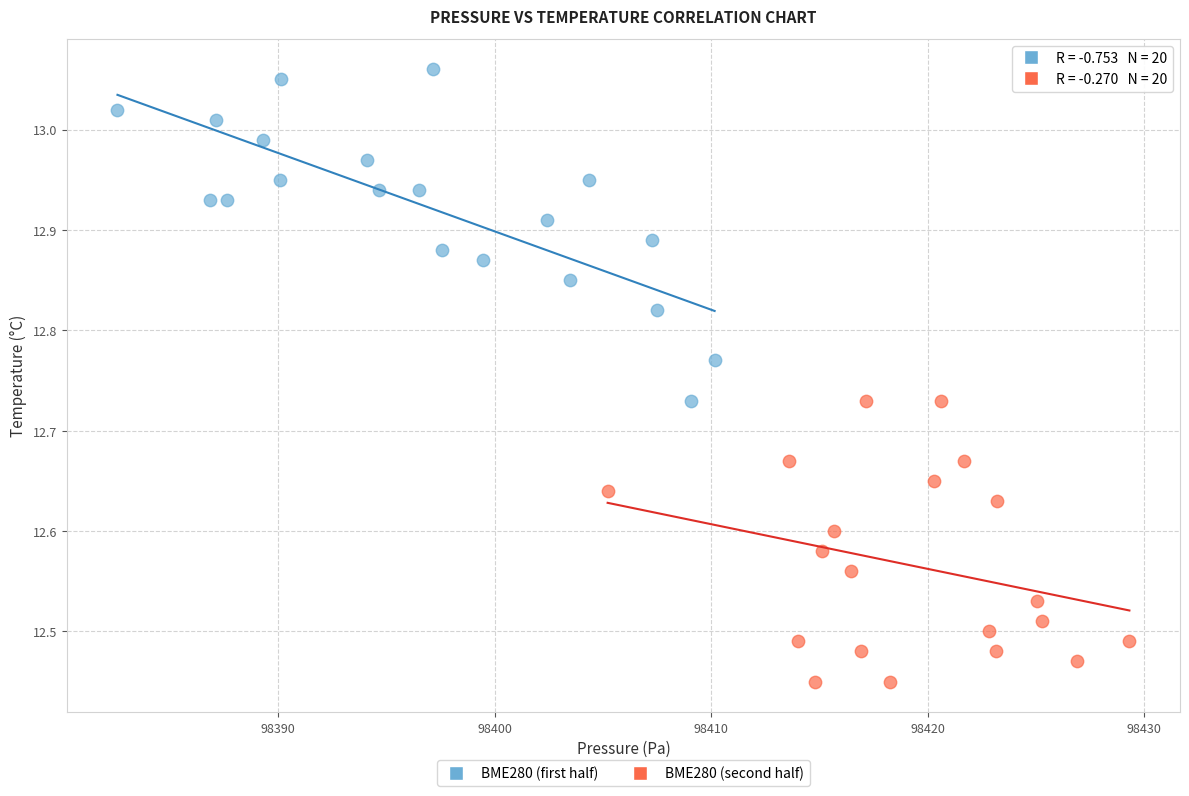

Which series reaches the maximum Y coordinate?

BME280 (first half)